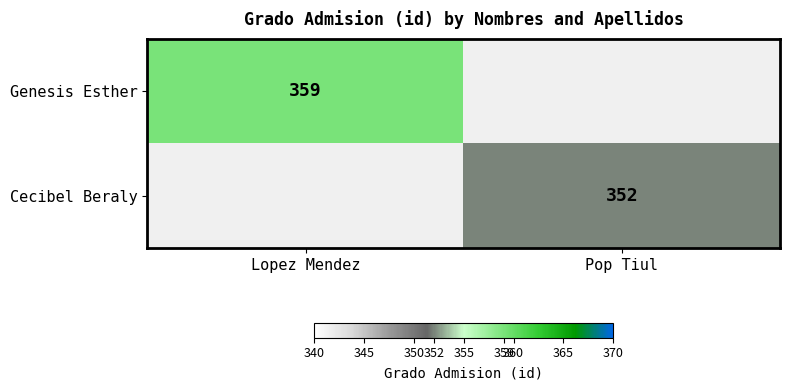

The value of Cecibel Beraly at Pop Tiul is 352. True or false?

True